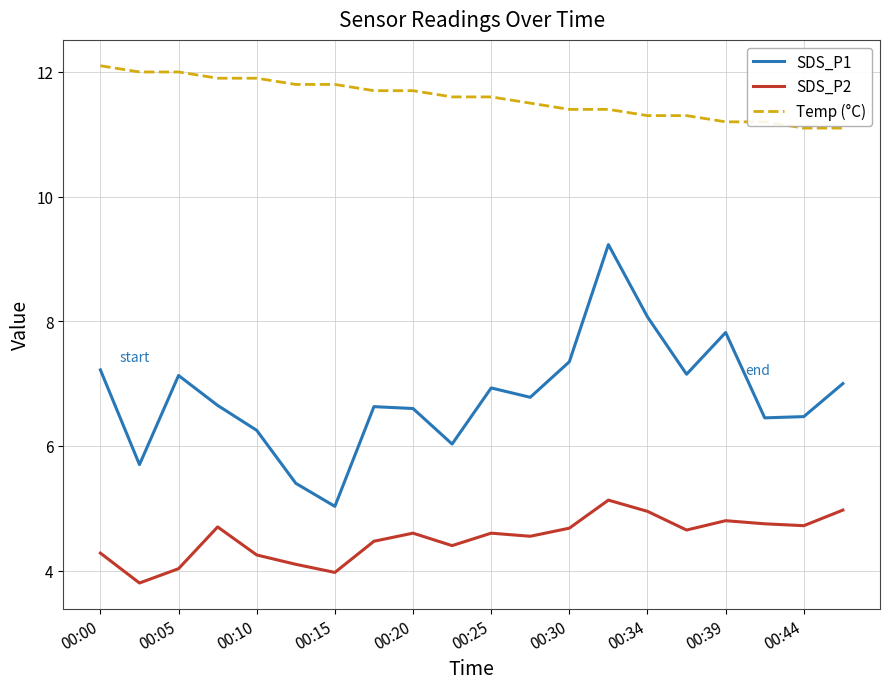

What is the minimum value for SDS_P1?

5.0